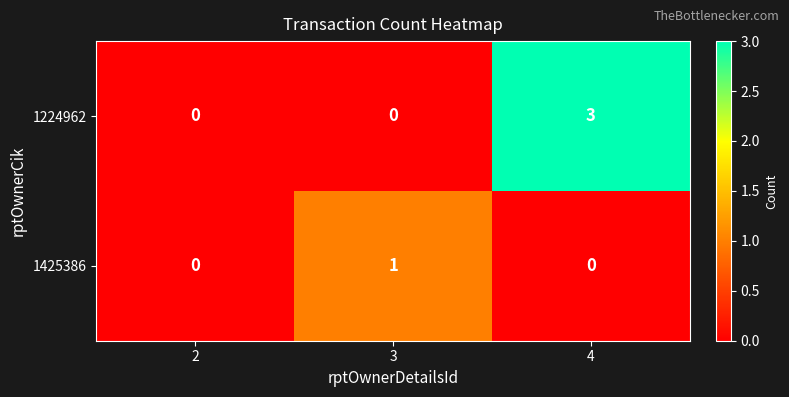

How many 1425386 values are between 0 and 1?

3